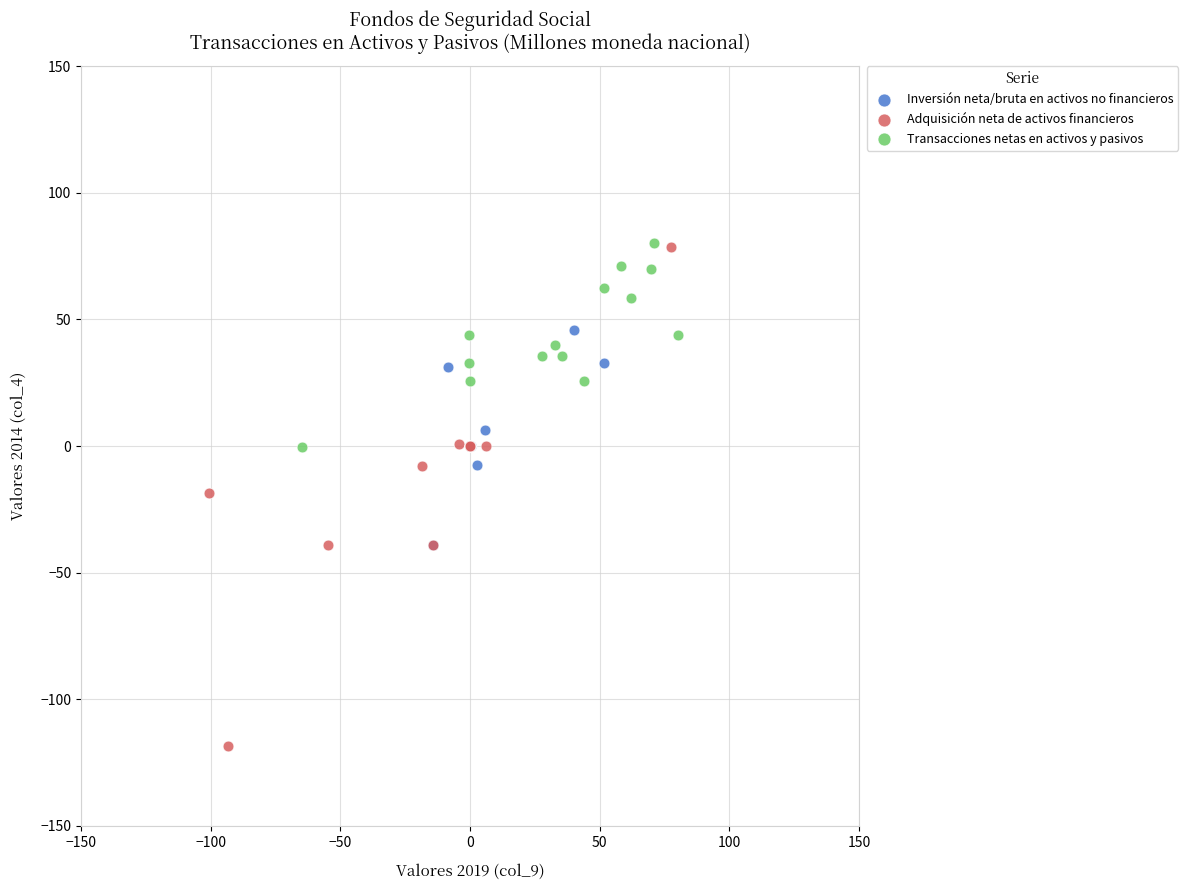

Which series has the largest Y range (max minus min)?

Adquisición neta de activos financieros